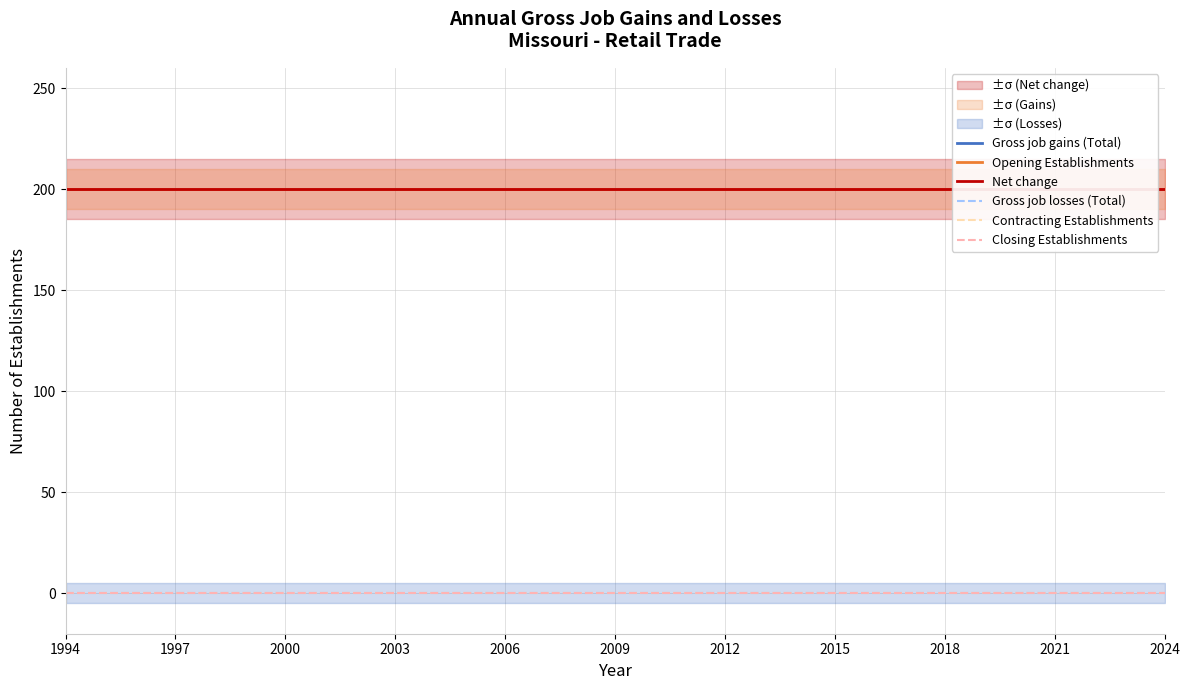

True or false: Contracting Establishments and Closing Establishments intersect in this chart.

False